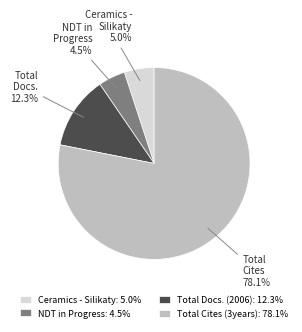

Do Total Docs. (2006): 12.3% and Total Cites (3years): 78.1% together represent more than half of the pie?

Yes